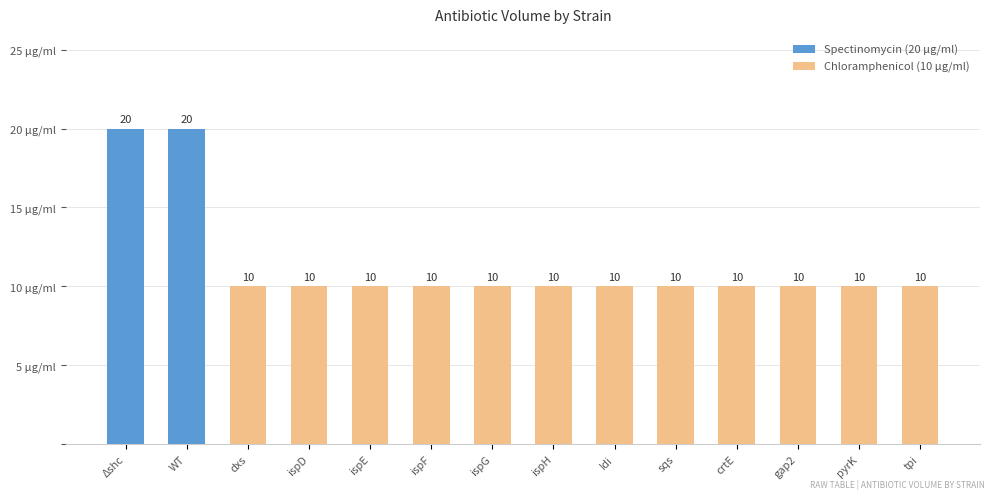

What position from the right is ispF_strain?

9